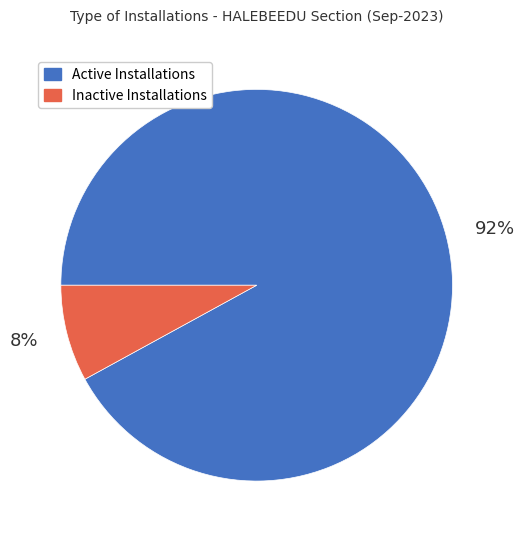

Rank the categories by value from lowest to highest.

Inactive Installations, Active Installations